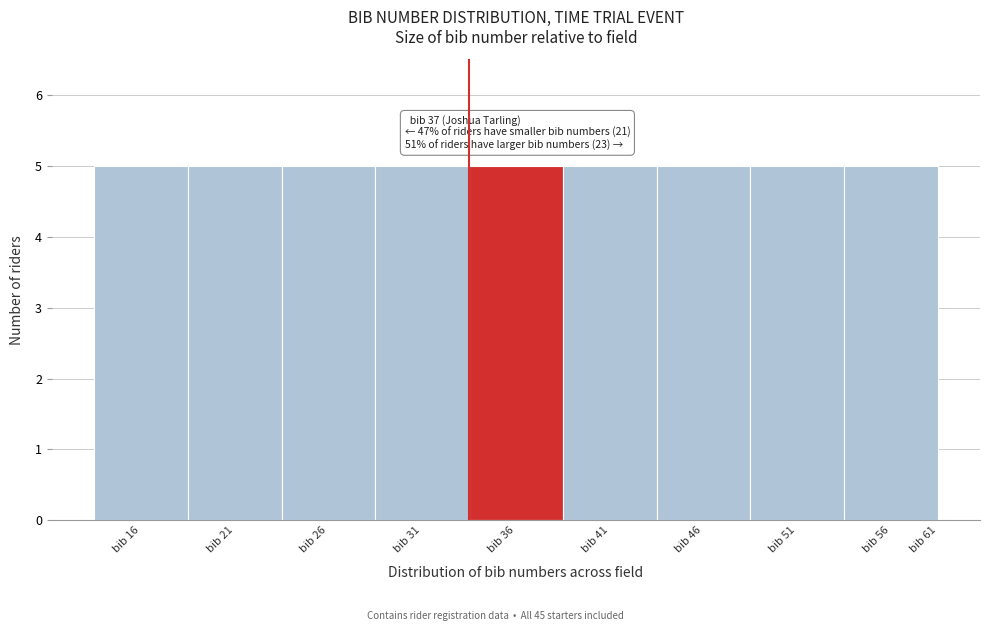

Reading left to right, transcribe all the data shown in this chart.

bib 16=5	bib 21=5	bib 26=5	bib 31=5	bib 36=5	bib 41=5	bib 46=5	bib 51=5	bib 56=5	bib 61=0